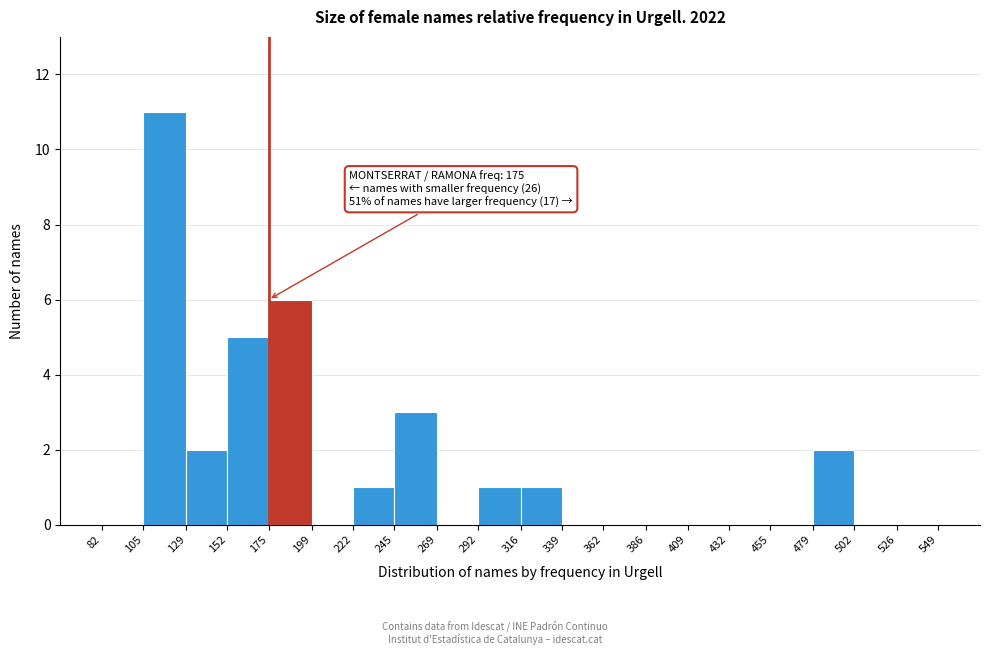

Over which range of the x-axis is the bar tallest?

105 to 129